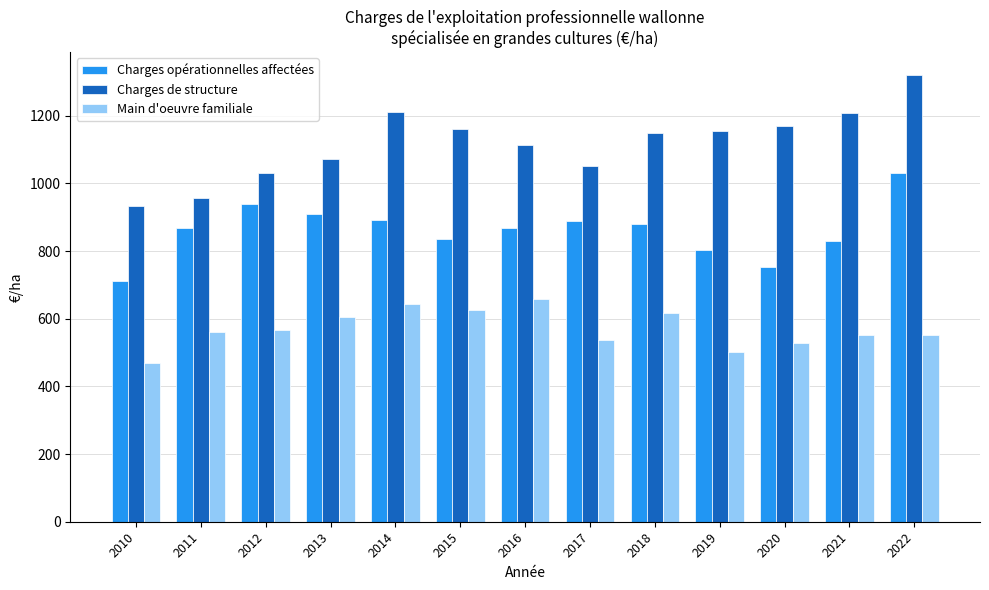

Is the value of Charges opérationnelles affectées at 2010 greater than the value of Main d'oeuvre familiale at 2010?

Yes